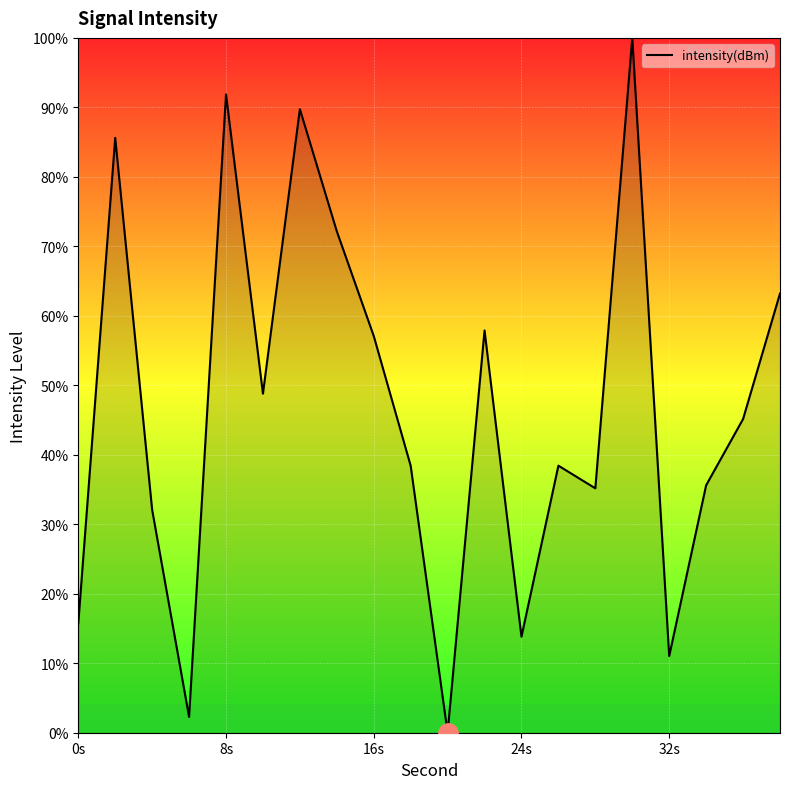

What is the greatest value displayed?

100.0